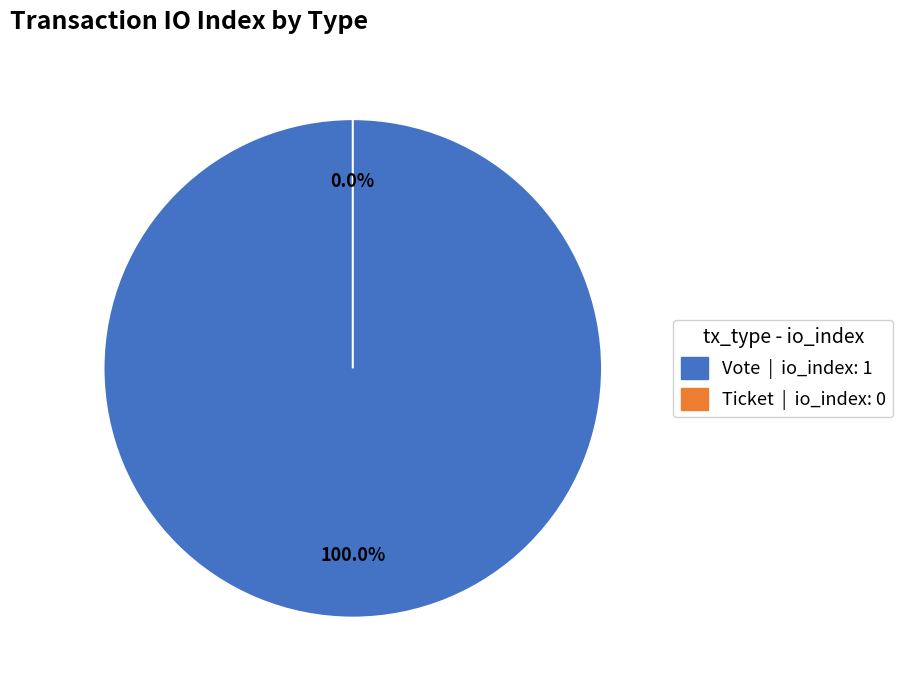

Which slice is the largest?

Vote